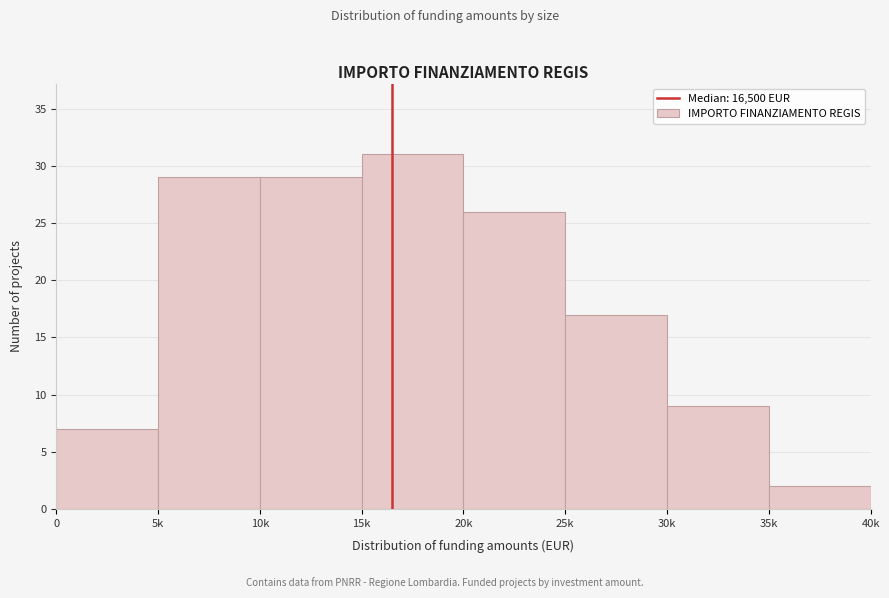

Reading left to right, transcribe all the data shown in this chart.

7	29	29	31	26	17	9	2